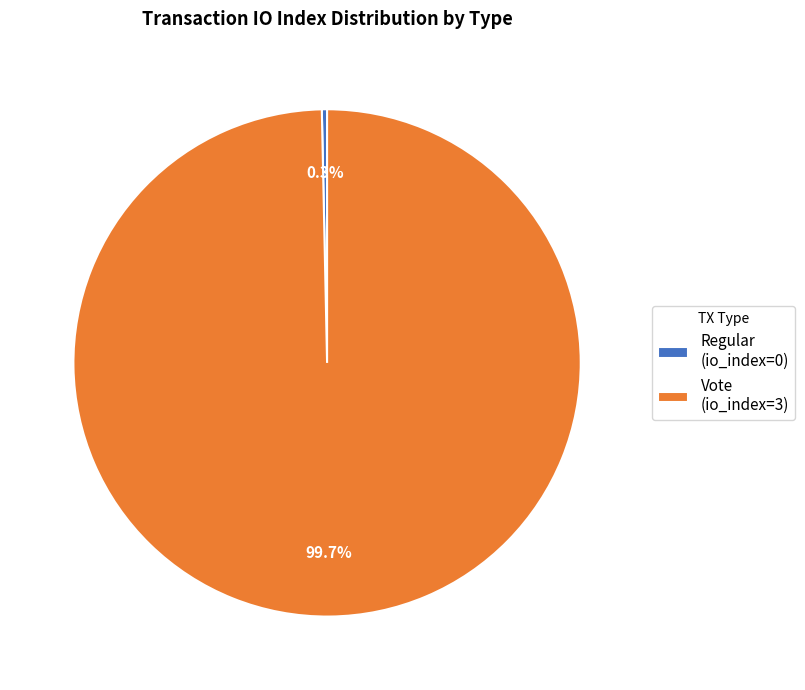

Count the number of slices in the pie.

2